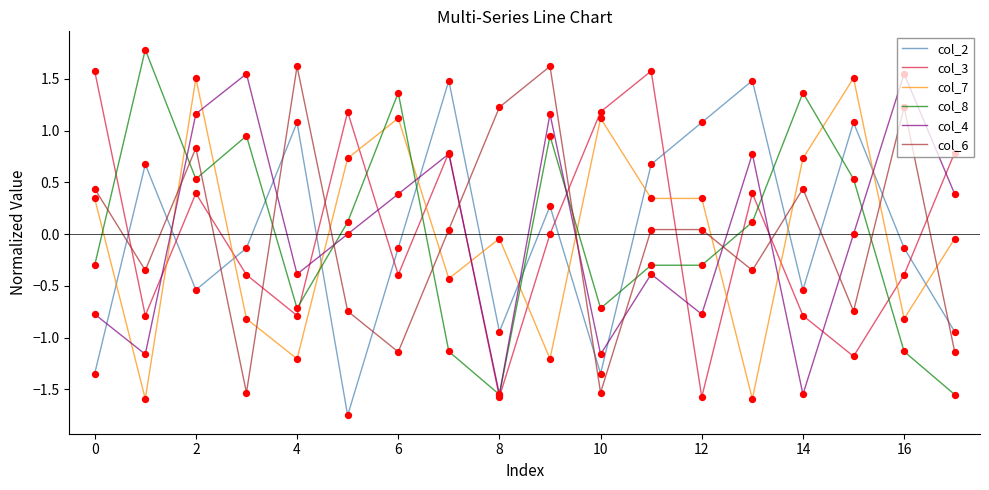

What is the maximum value for col_6?

1.6